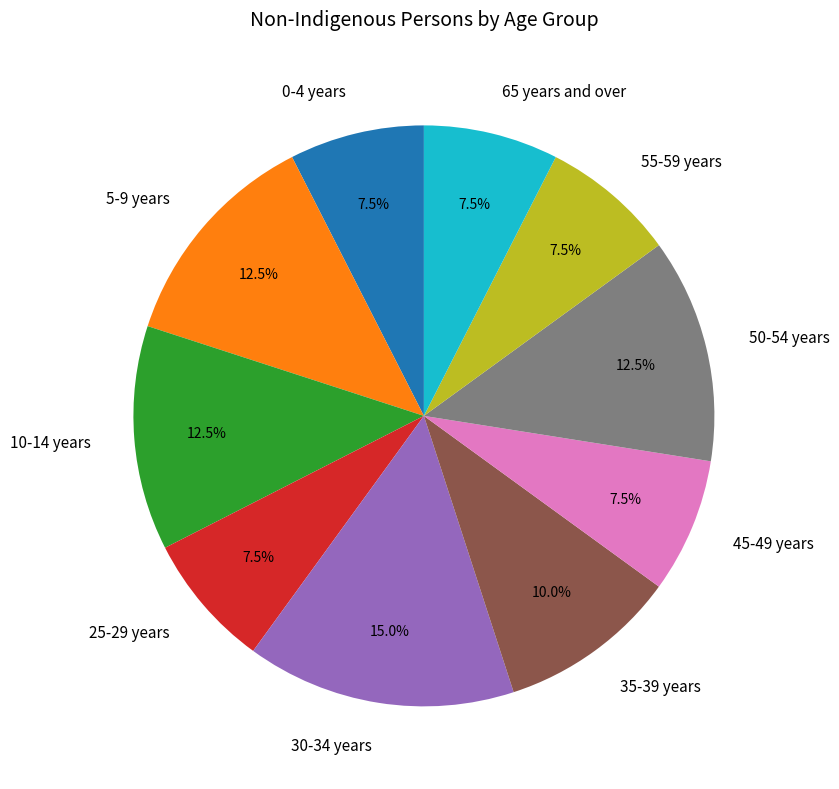

Combined, what portion of the pie is 10-14 years and 25-29 years?

20.0%